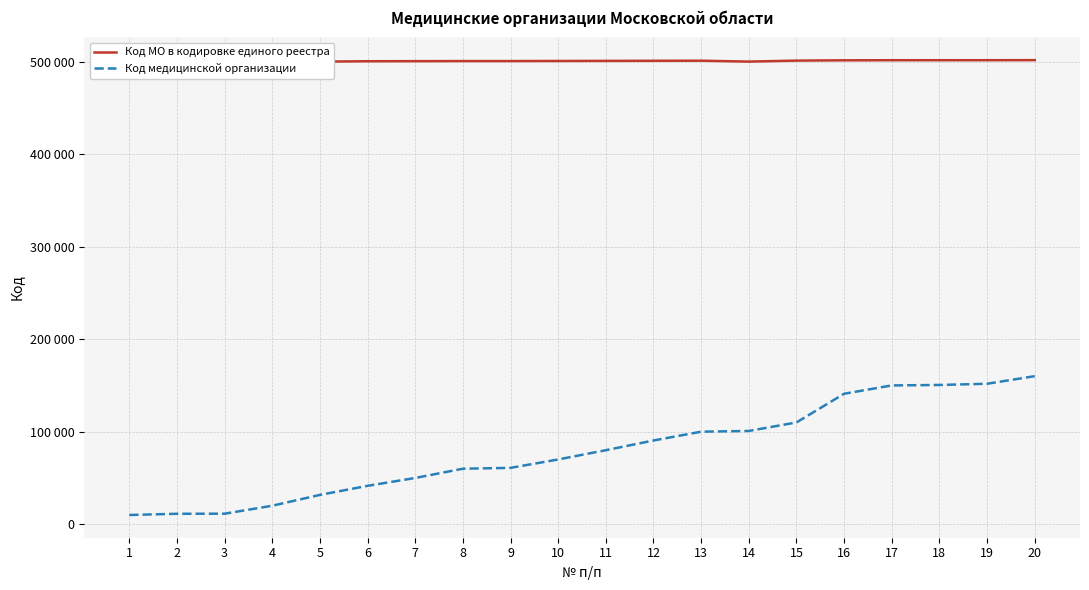

True or false: Код медицинской организации and Код МО в кодировке единого реестра intersect in this chart.

False